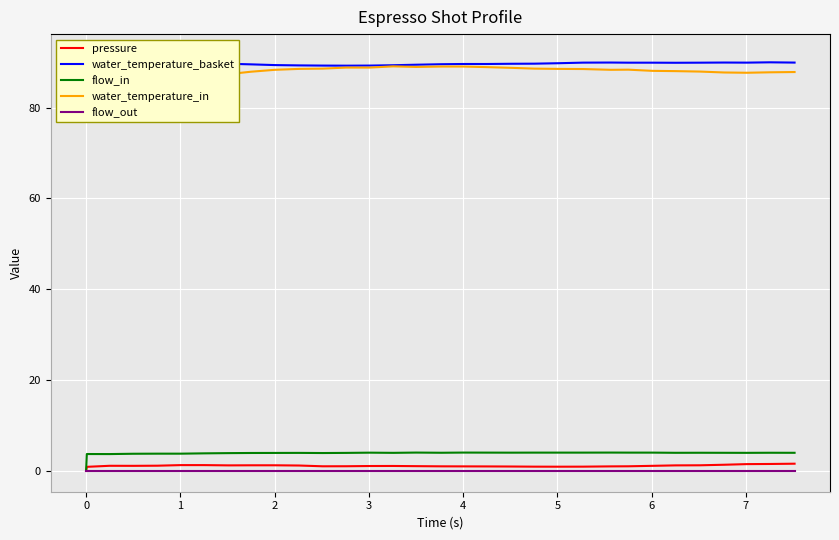

What are all the series names shown in the legend?

pressure, water_temperature_basket, flow_in, water_temperature_in, flow_out